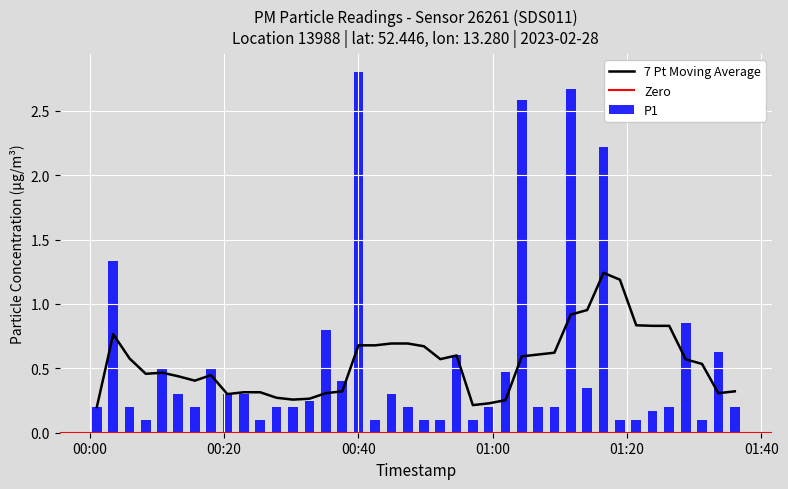

What position from the left is 00:00?

1